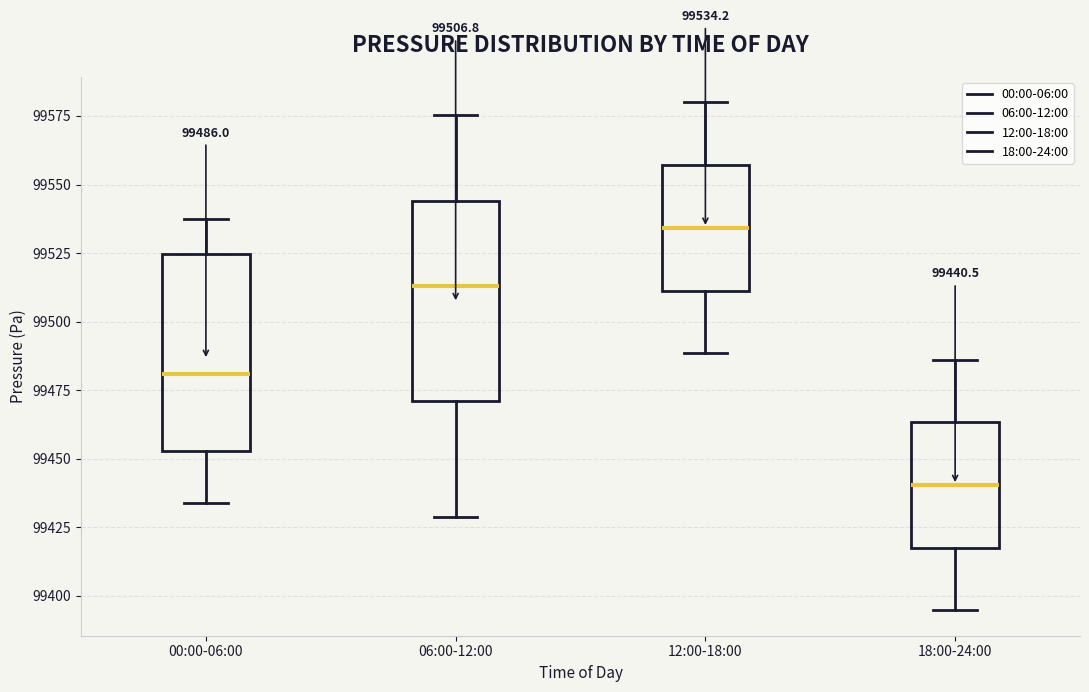

Which box has the lowest median line?

18:00-24:00